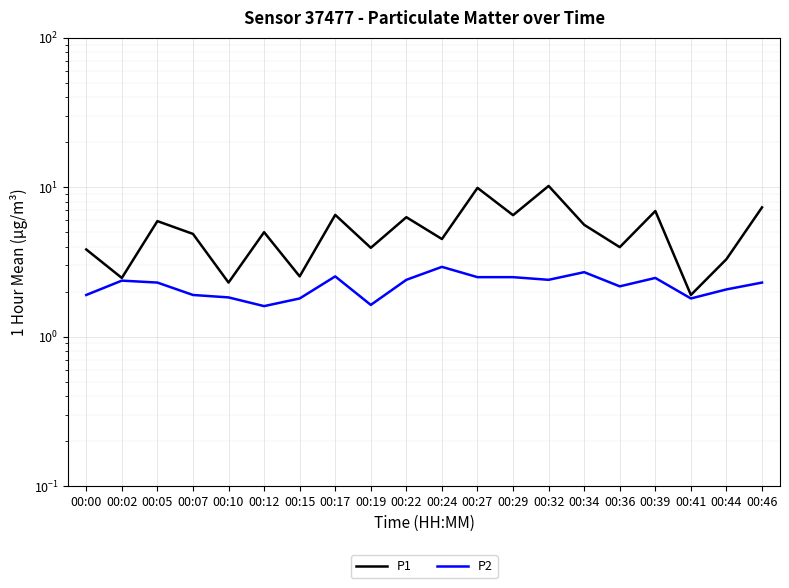

What is the spread (max minus min) of values at 00:46?

5.0